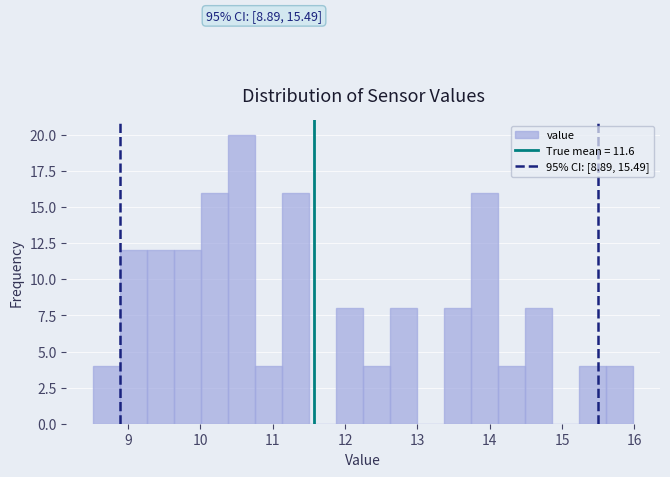

Around what value on the x-axis is the tallest bar? Give the approximate position of its centre, as read against the axis.

10.6